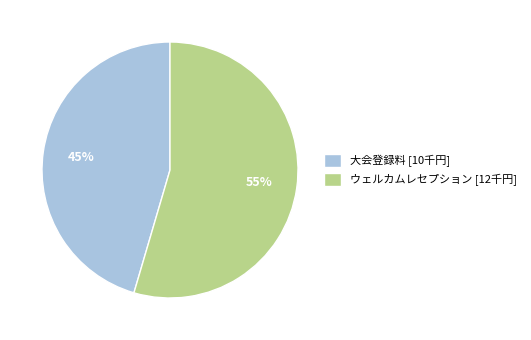

How many segments does this pie chart have?

2